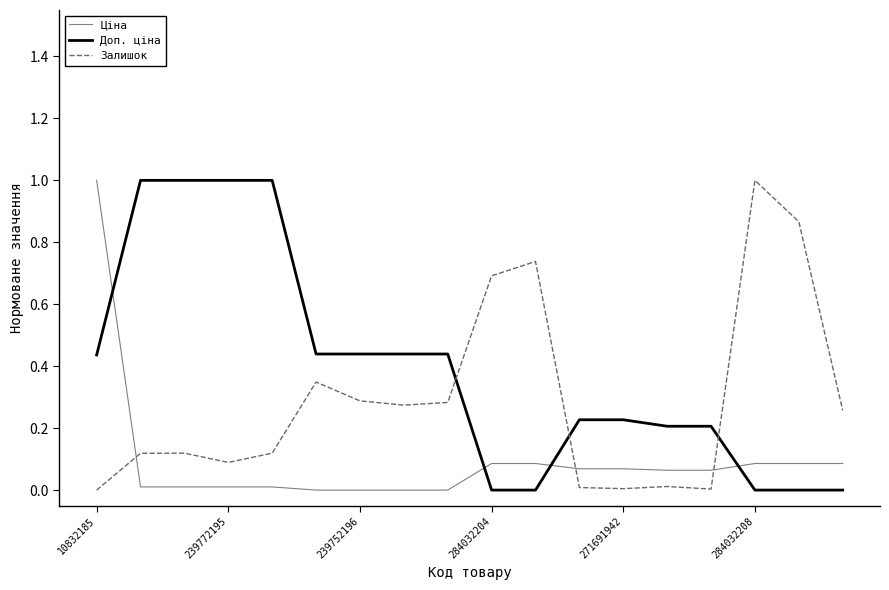

What is the highest value of the Ціна series?

1.0